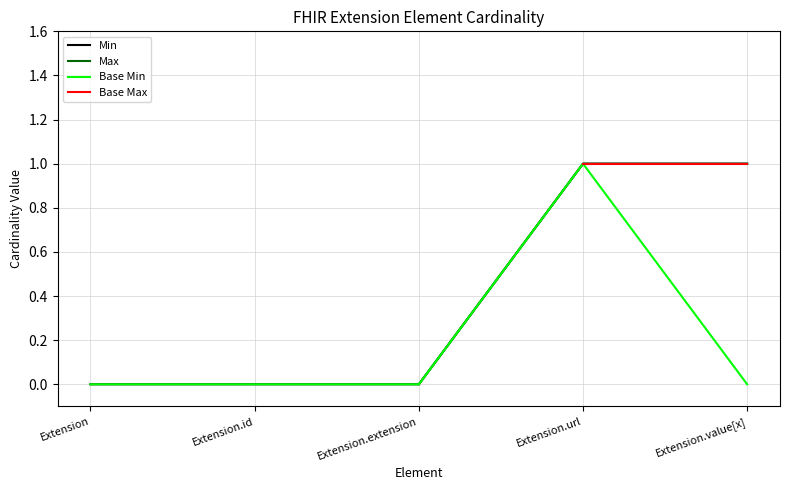

What is the value of the Base Max point at the 5th from the left?

1.0